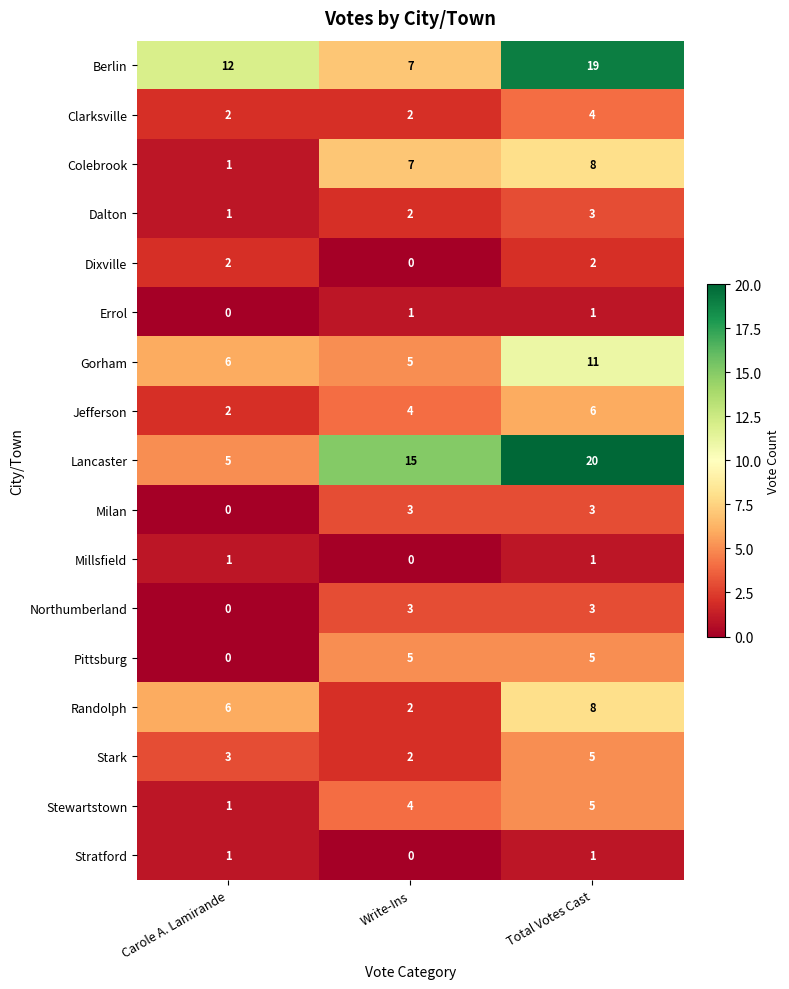

How many series are shown in this chart?

17